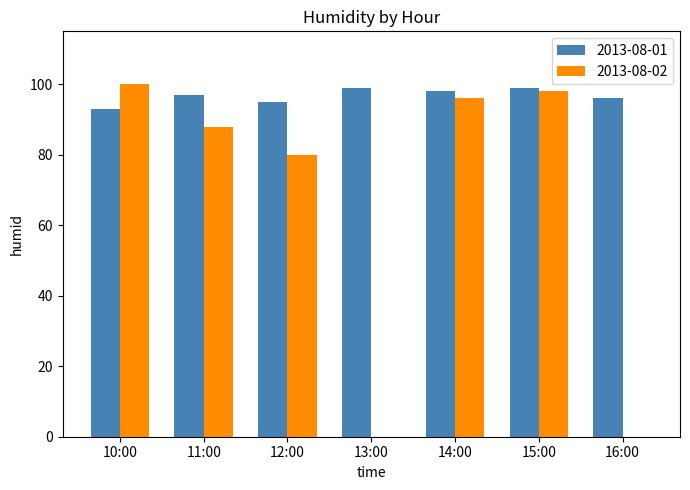

Which series has the largest total across all categories?

2013-08-01